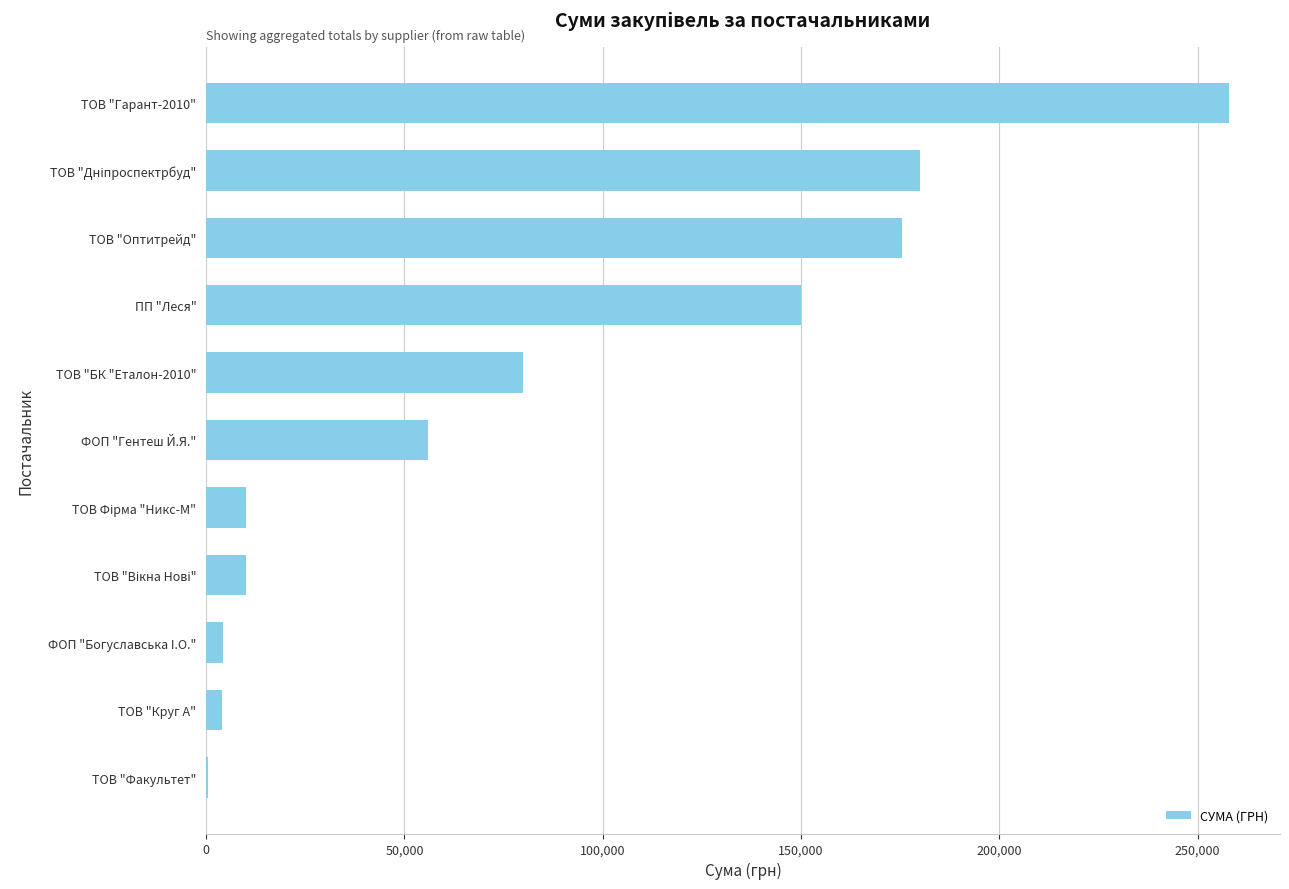

What is the sum of all values?

927461.8